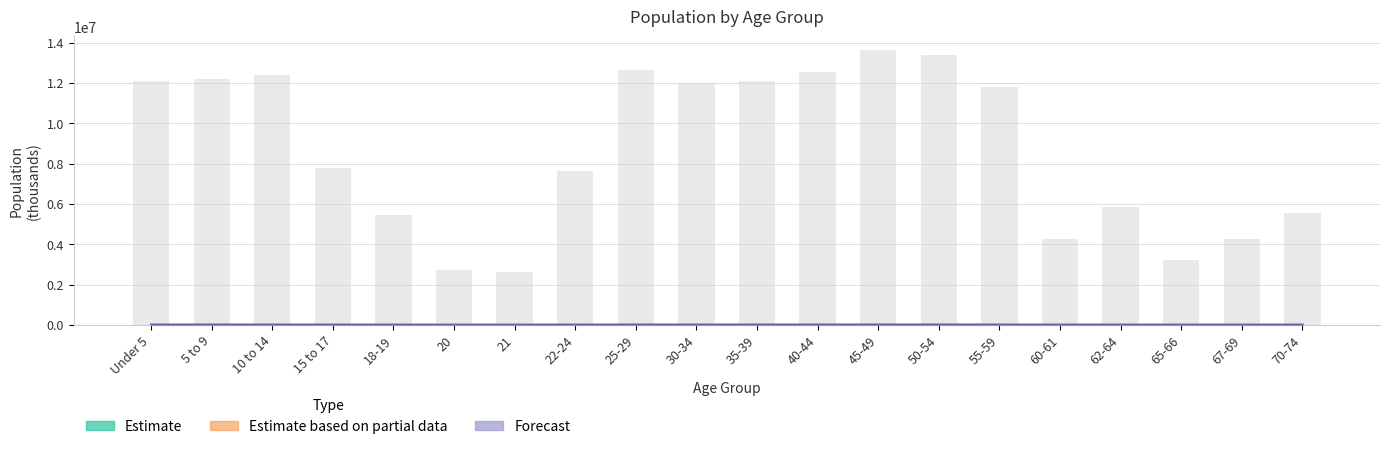

Which has a higher value, 15 to 17 or 10 to 14?

10 to 14